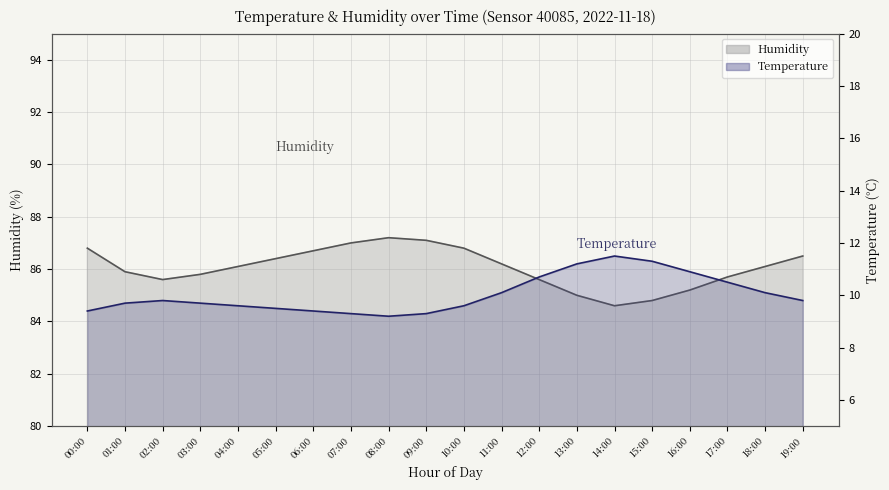

True or false: humidity and temperature cross at least once.

False